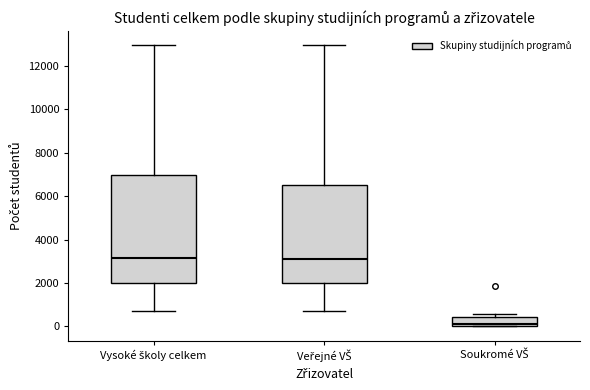

Reading left to right, transcribe this box plot: for each box, give where its median line is, the range the box spans, and where its two whiskers end, as read against the y-axis. The values are not printed on the chart, so give them approximately, as read against the axis.

Vysoké školy celkem: median 3200, box 2000 to 7000, whiskers 800 to 13000
Veřejné VŠ: median 3000, box 2000 to 6600, whiskers 600 to 13000
Soukromé VŠ: median 200, box 0 to 400, whiskers 0 to 600